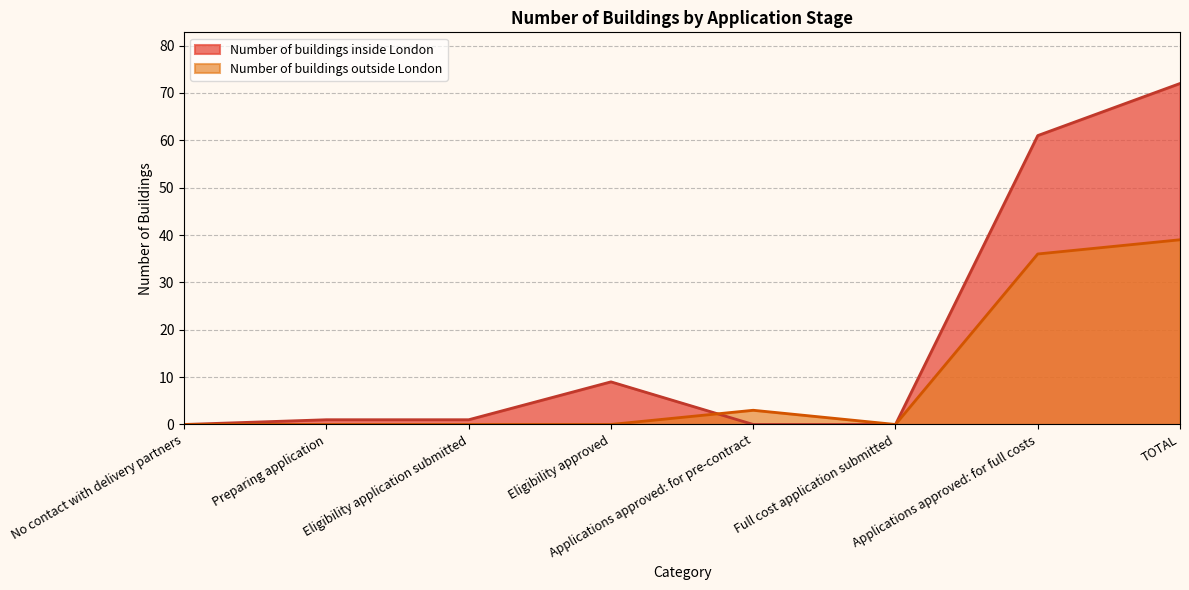

What is the label of the 6th point from the left?

Full cost application submitted